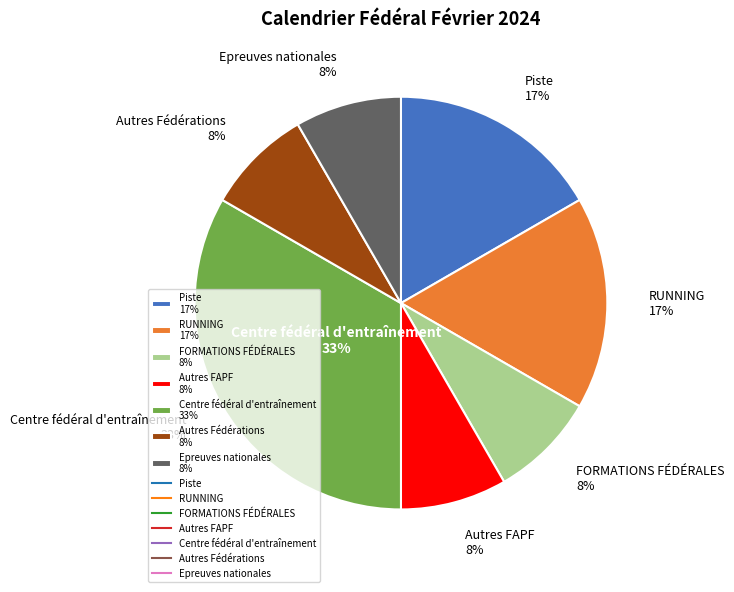

Between RUNNING and Piste, which is larger?

RUNNING